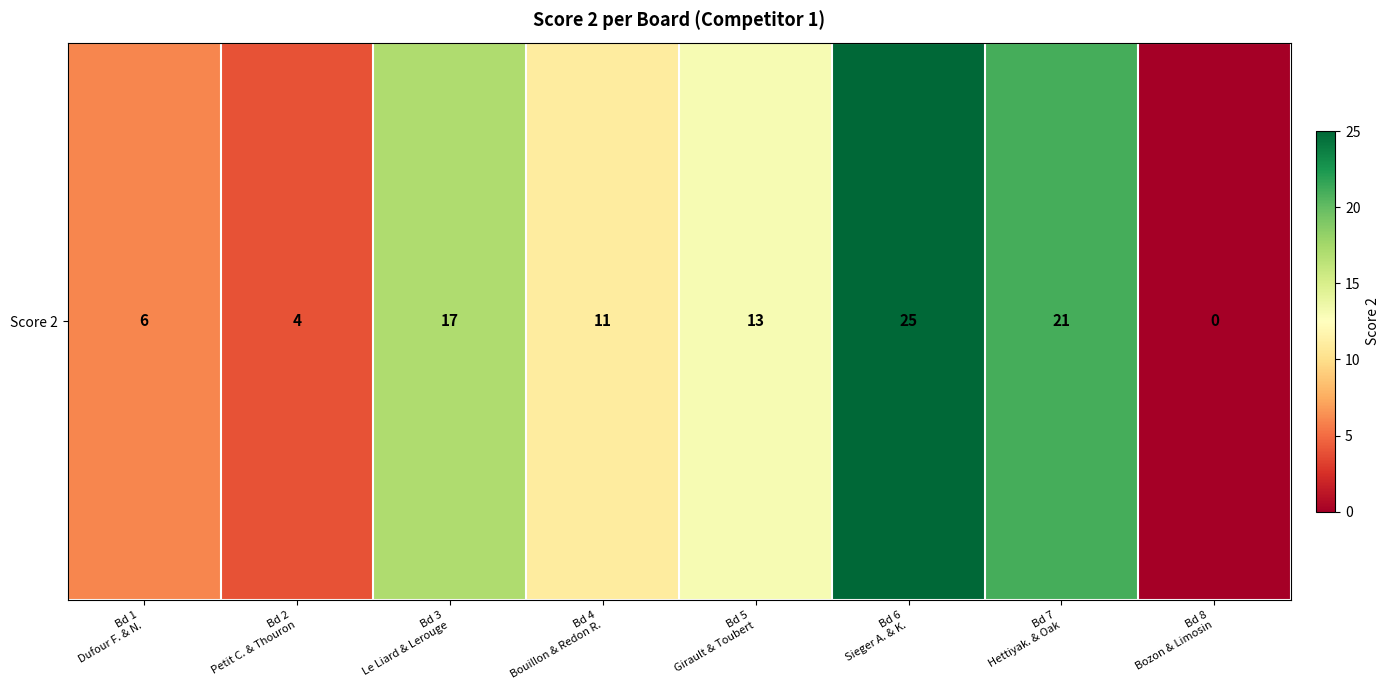

Where does the data first go above 13?

Bd 3
Le Liard & Lerouge